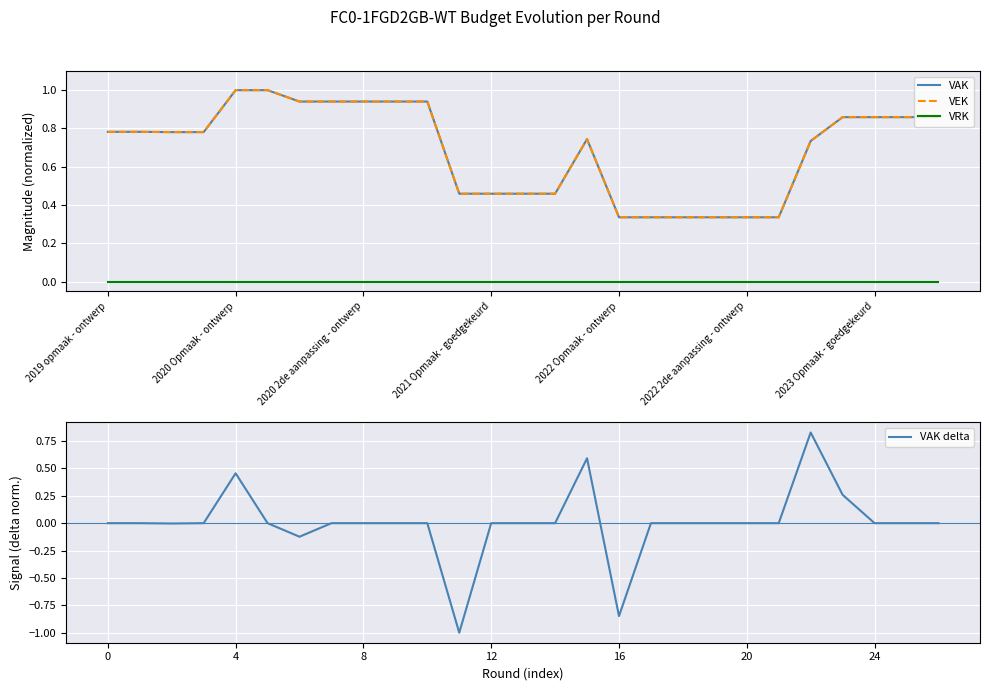

True or false: VAK has more than 1 points higher than both neighbors.

False